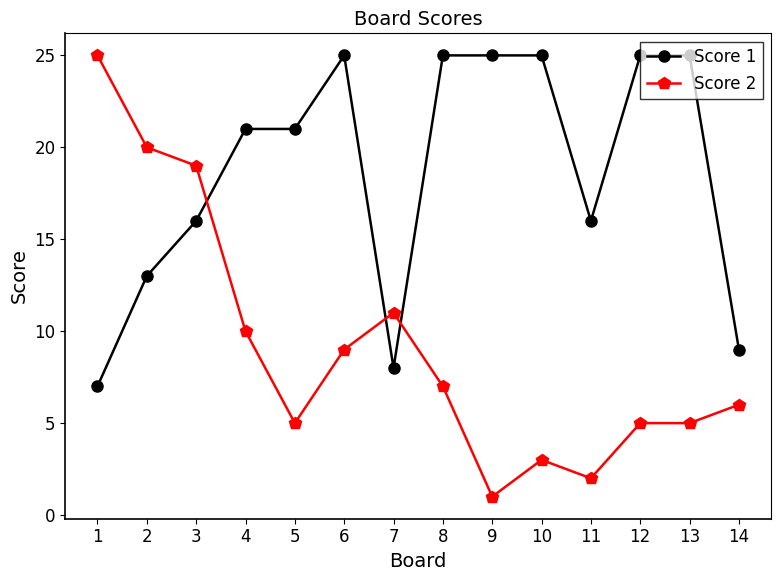

What is the average value of the Score 1 series?

19